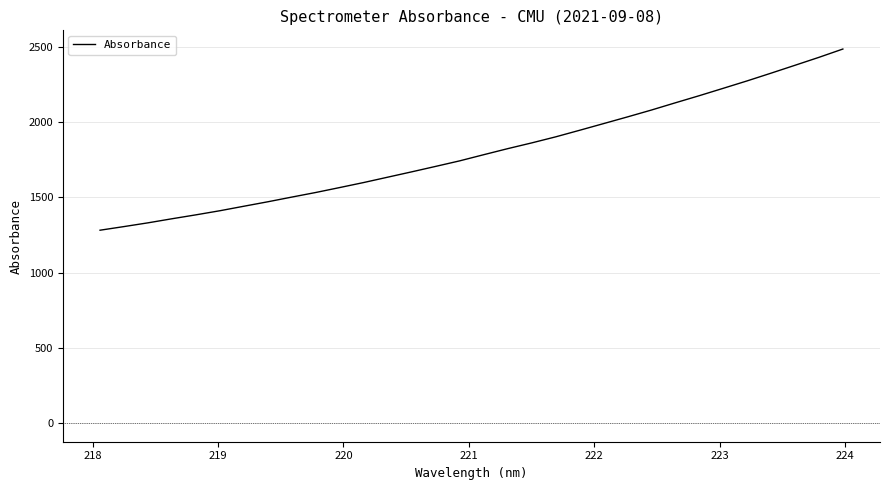

What is the difference between the maximum and minimum values?

1204.9